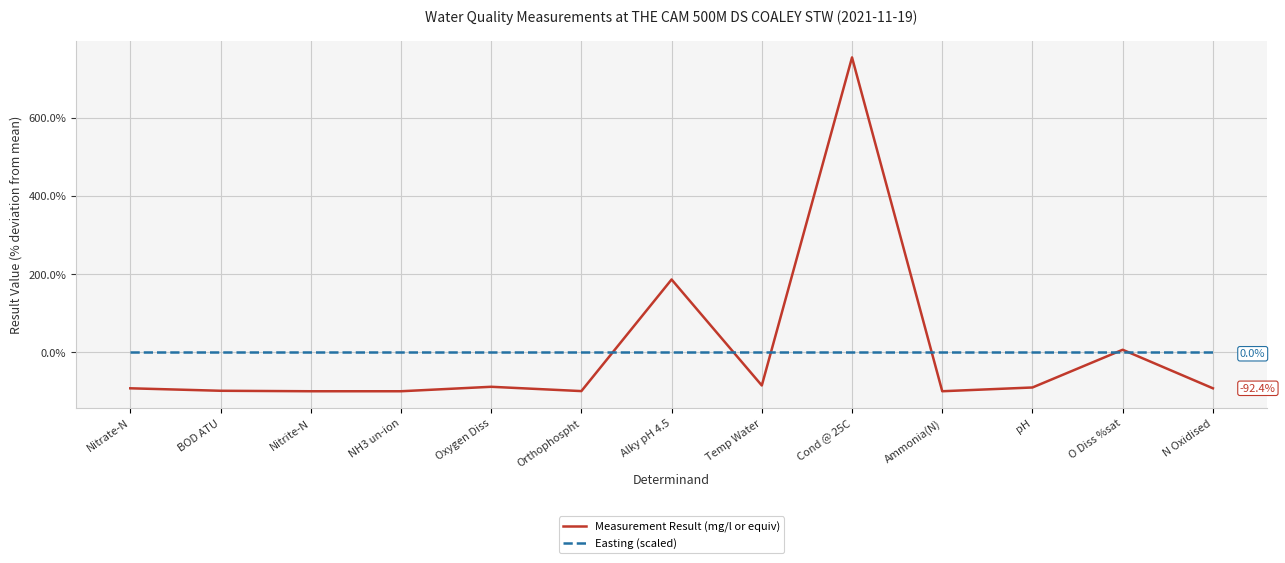

Is the value of Measurement Result (mg/l or equiv) at NH3 un-ion greater than the value of Easting (scaled) at pH?

No